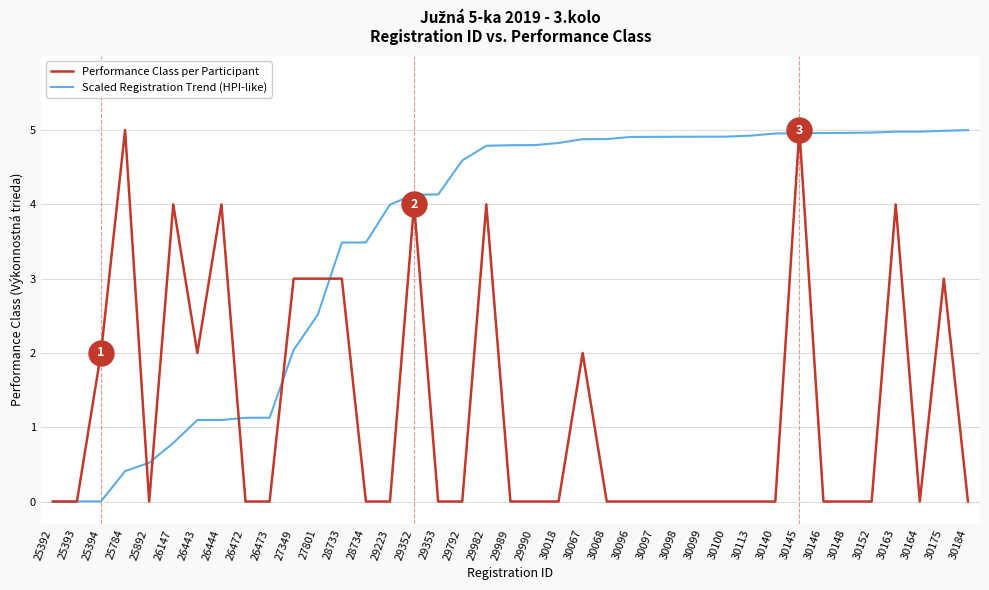

Which series ends up on top after the final intersection of Performance Class per Participant and Scaled Registration Trend (HPI-like)?

Scaled Registration Trend (HPI-like)